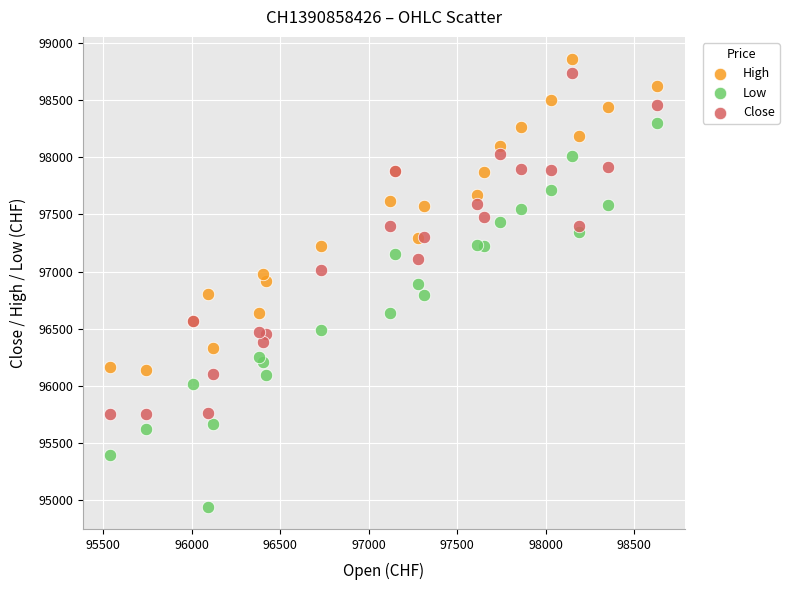

Which series contains the highest Y value?

High